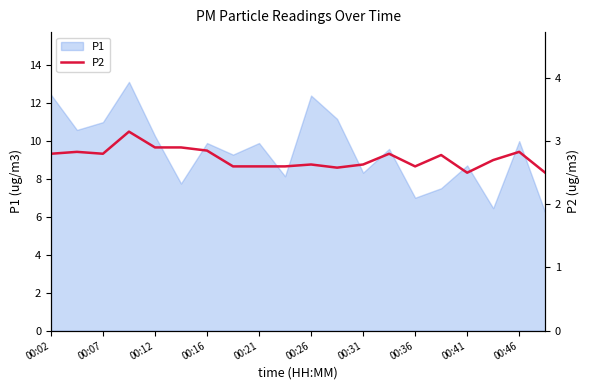

Where does the P1 series first go above 9?

00:02